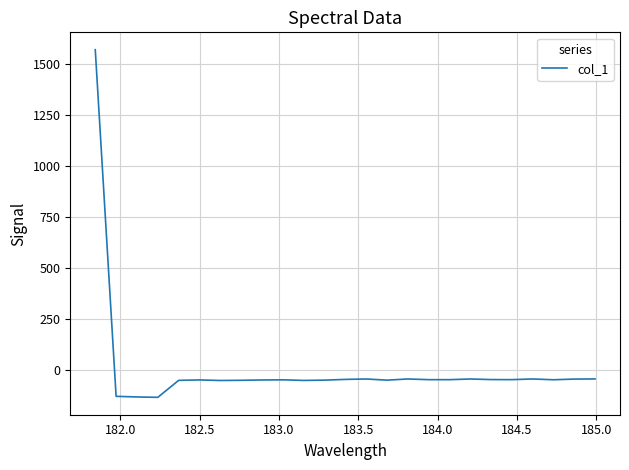

Count the number of categories in the chart.

25